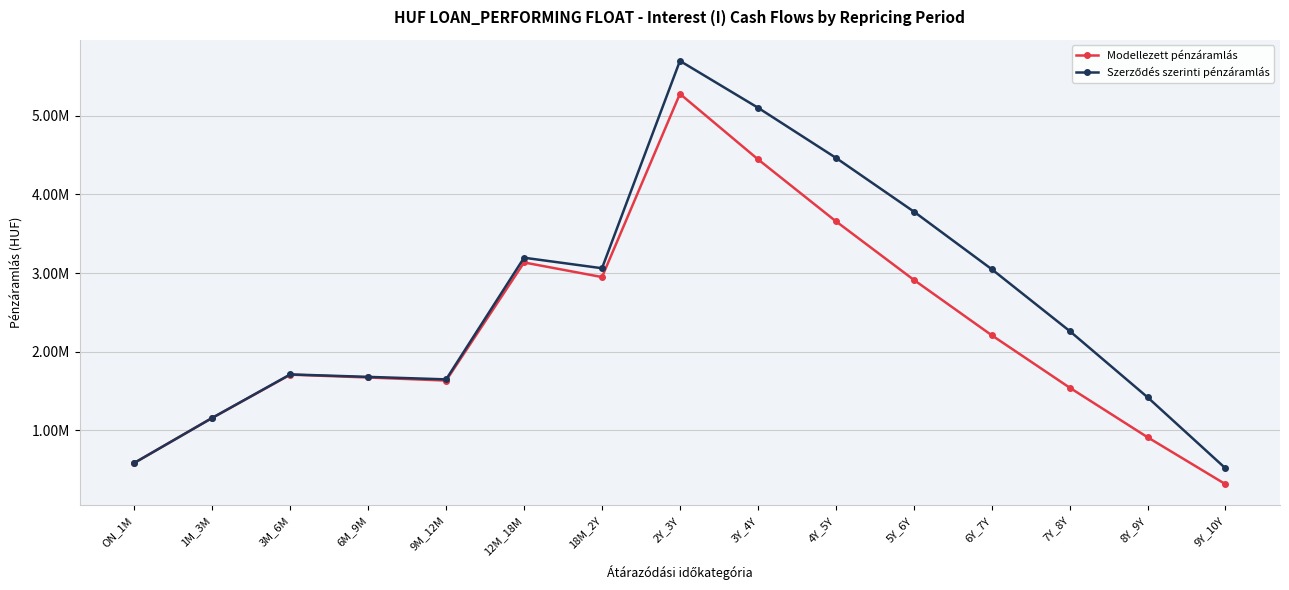

Which category has the lowest value in the Modellezett pénzáramlás series?

9Y_10Y